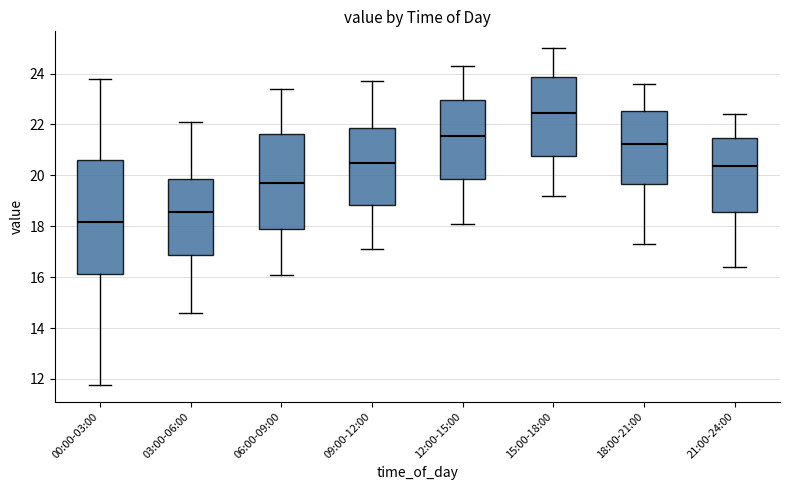

Reading left to right, read every box against the y-axis: the position of its median line, the range the box covers, and the ends of its whiskers. The values are not printed on the chart, so give them approximately, as read against the axis.

00:00-03:00: median 18.2, box 16.2 to 20.6, whiskers 11.8 to 23.8
03:00-06:00: median 18.6, box 16.8 to 19.8, whiskers 14.6 to 22.2
06:00-09:00: median 19.8, box 17.8 to 21.6, whiskers 16.2 to 23.4
09:00-12:00: median 20.6, box 18.8 to 21.8, whiskers 17.2 to 23.8
12:00-15:00: median 21.6, box 19.8 to 23.0, whiskers 18.2 to 24.4
15:00-18:00: median 22.4, box 20.8 to 23.8, whiskers 19.2 to 25.0
18:00-21:00: median 21.2, box 19.6 to 22.6, whiskers 17.4 to 23.6
21:00-24:00: median 20.4, box 18.6 to 21.4, whiskers 16.4 to 22.4